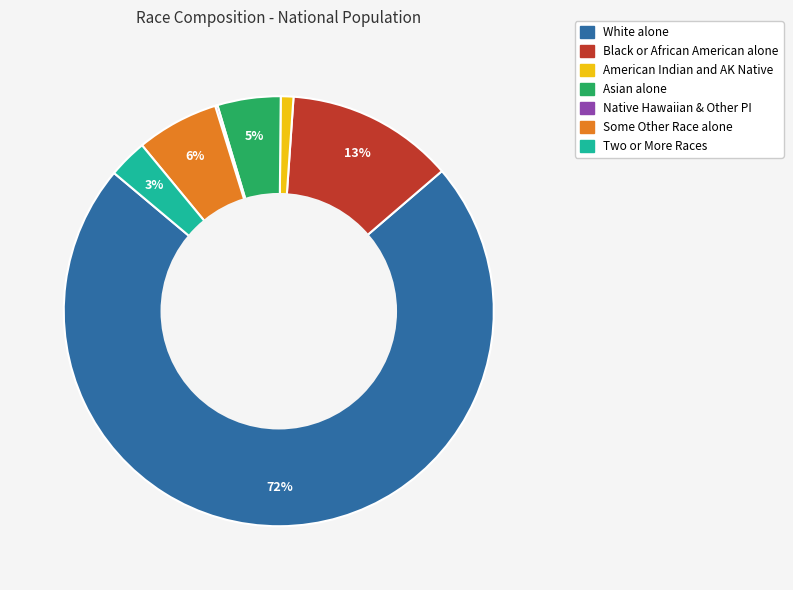

Is there any slice that represents more than half of the pie?

Yes